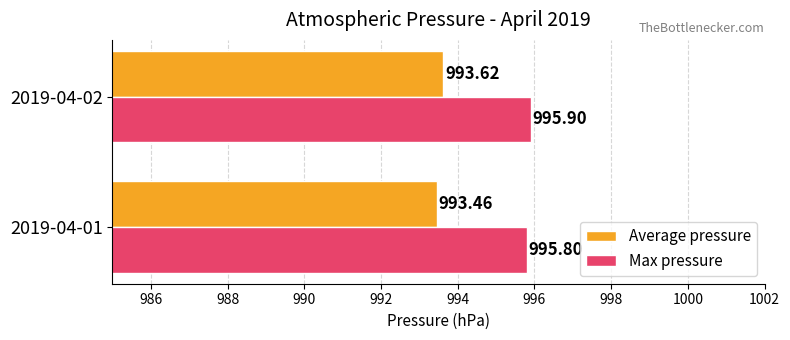

What is the sum of all Average pressure values?

1987.1